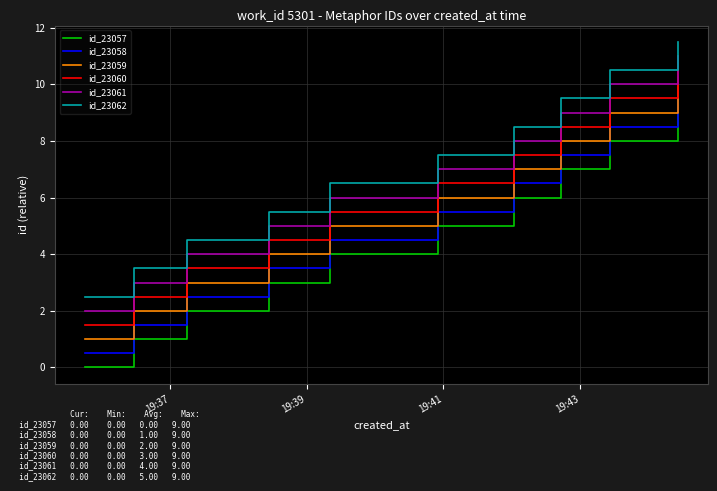

True or false: id_23061 and id_23057 intersect in this chart.

False